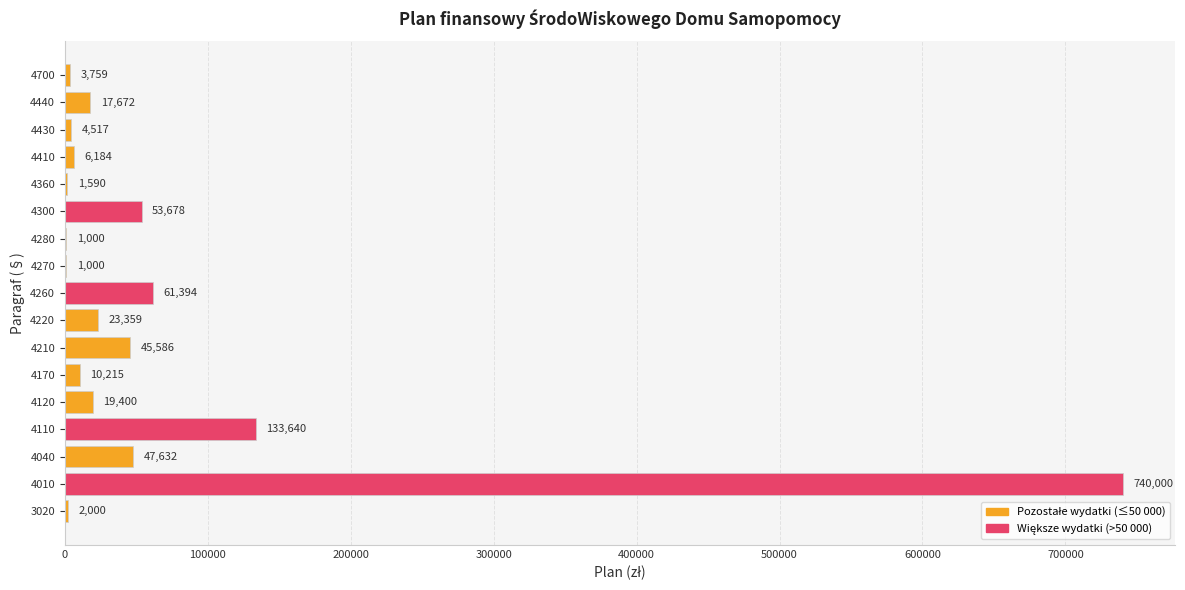

What is the maximum value shown in the chart?

740000